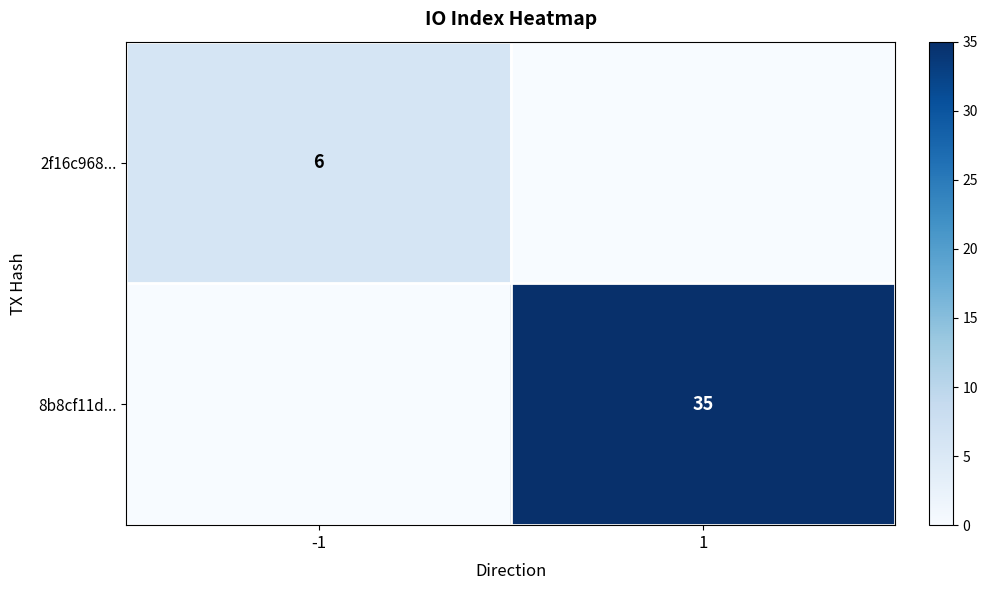

What is the difference between the highest and lowest values at -1?

6